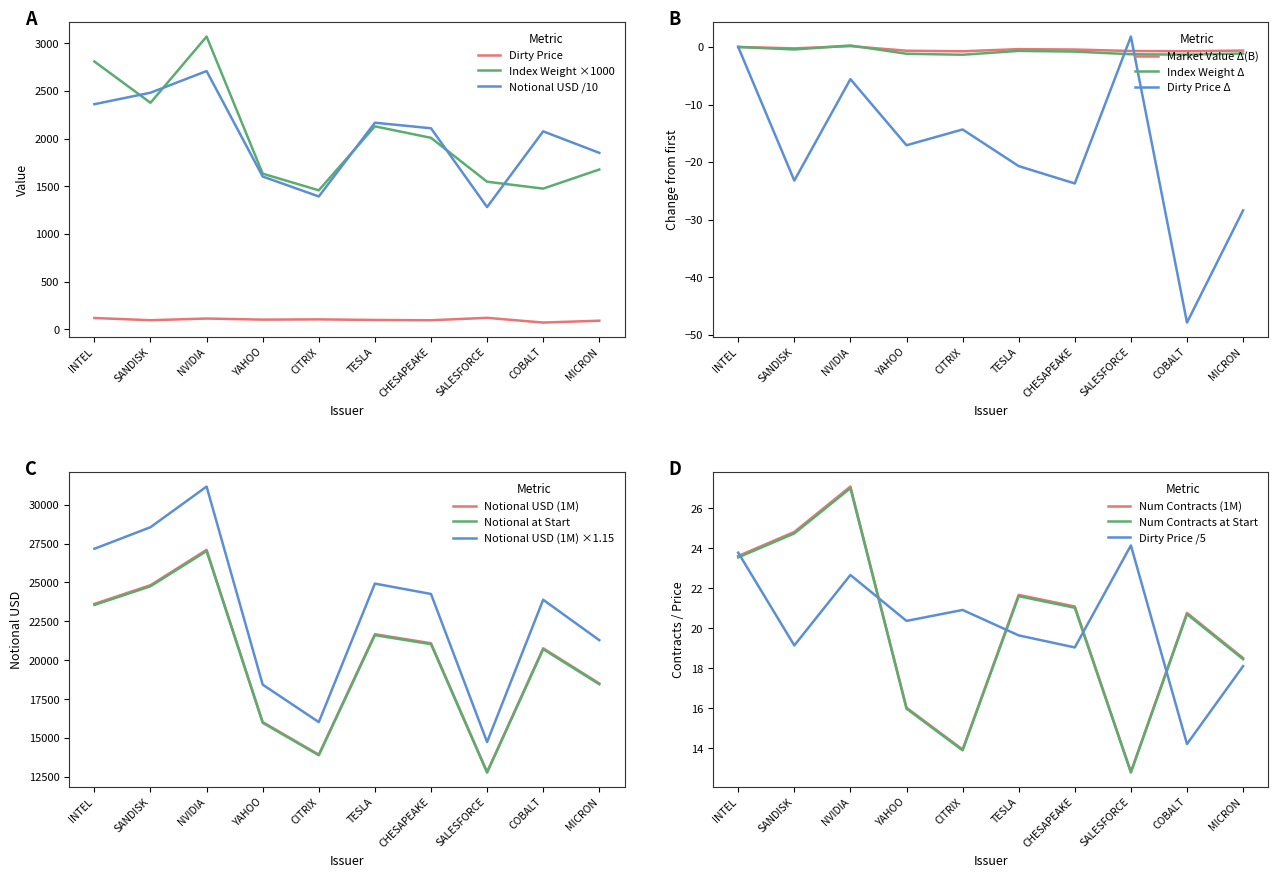

Read the Dirty Price value at INTEL.

118.9